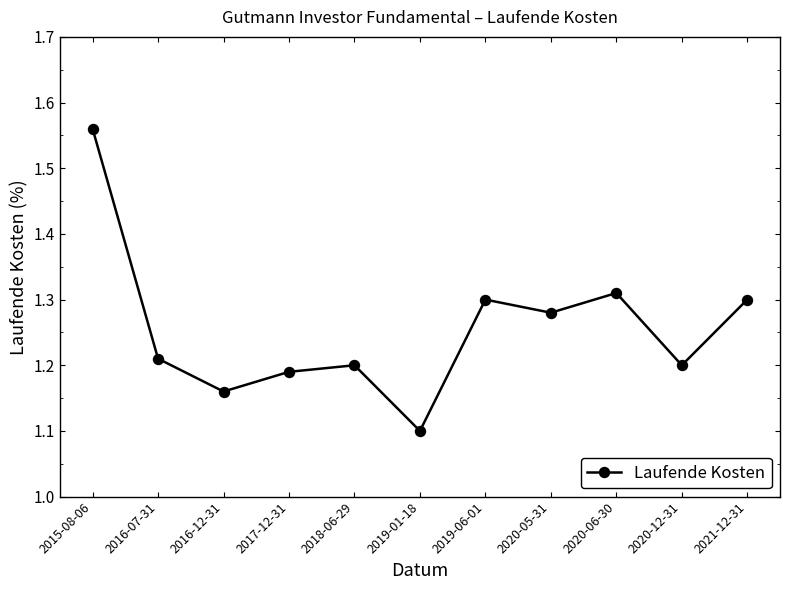

How many interior local valleys (lower than both neighbors) does the data have?

4